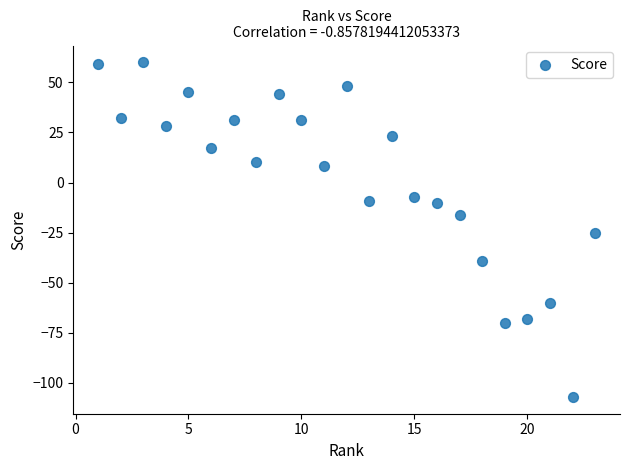

What is the range of Y values (max minus min)?

167